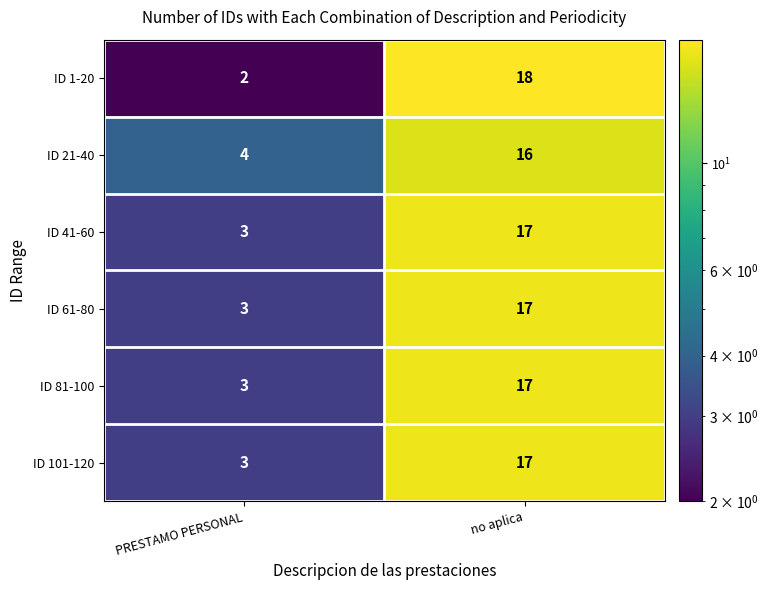

Reading left to right, what are all the values shown in this chart?

ID 1-20: PRESTAMO PERSONAL=2	no aplica=18
ID 21-40: PRESTAMO PERSONAL=4	no aplica=16
ID 41-60: PRESTAMO PERSONAL=3	no aplica=17
ID 61-80: PRESTAMO PERSONAL=3	no aplica=17
ID 81-100: PRESTAMO PERSONAL=3	no aplica=17
ID 101-120: PRESTAMO PERSONAL=3	no aplica=17